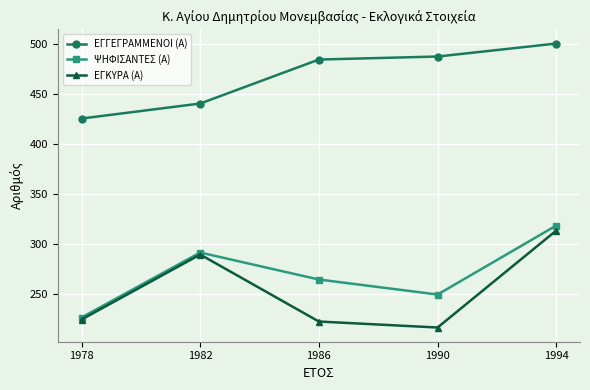

What is the difference between the second highest and minimum values in the ΕΓΚΥΡΑ (Α) series?

73